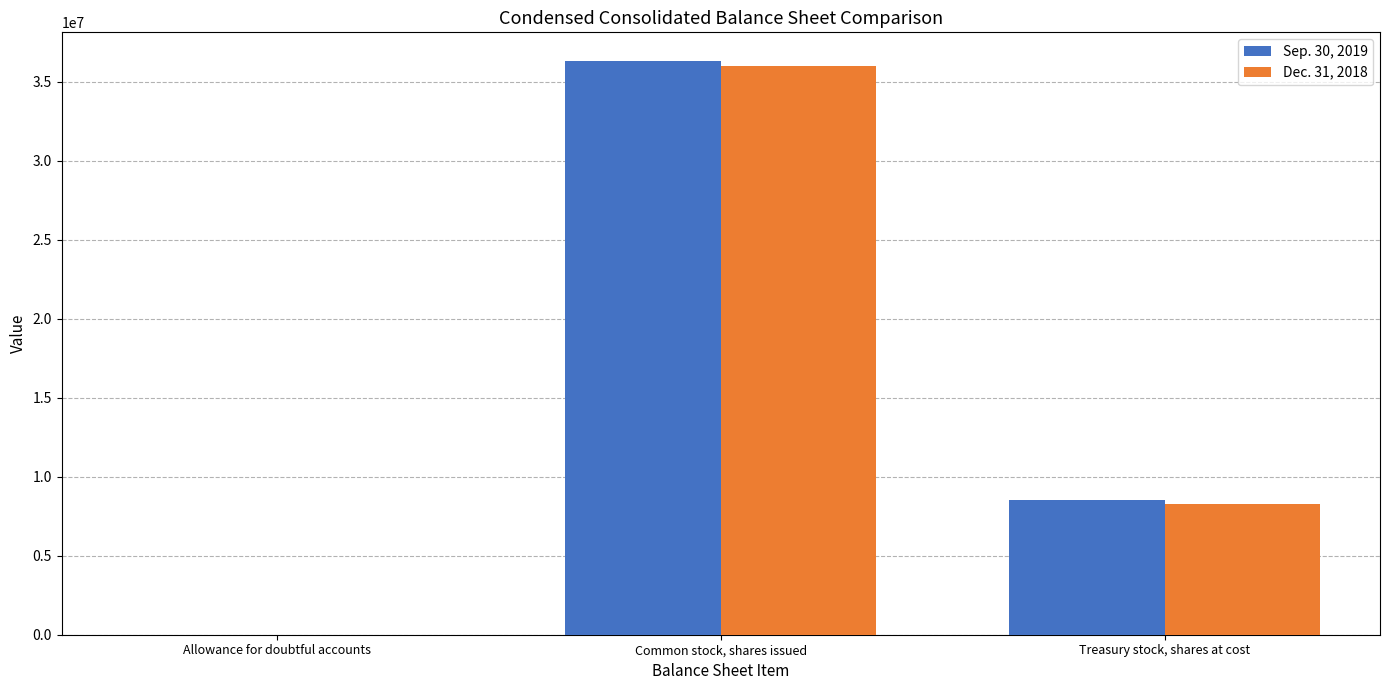

How many categories are shown in the chart?

3